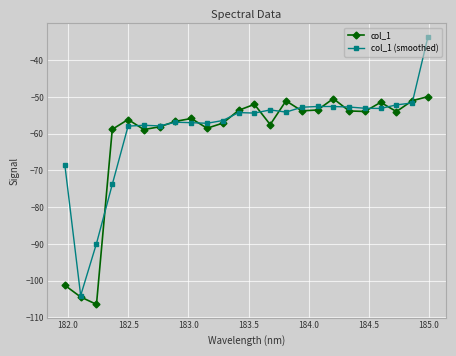

What are all the series names shown in the legend?

col_1, col_1 (smoothed)